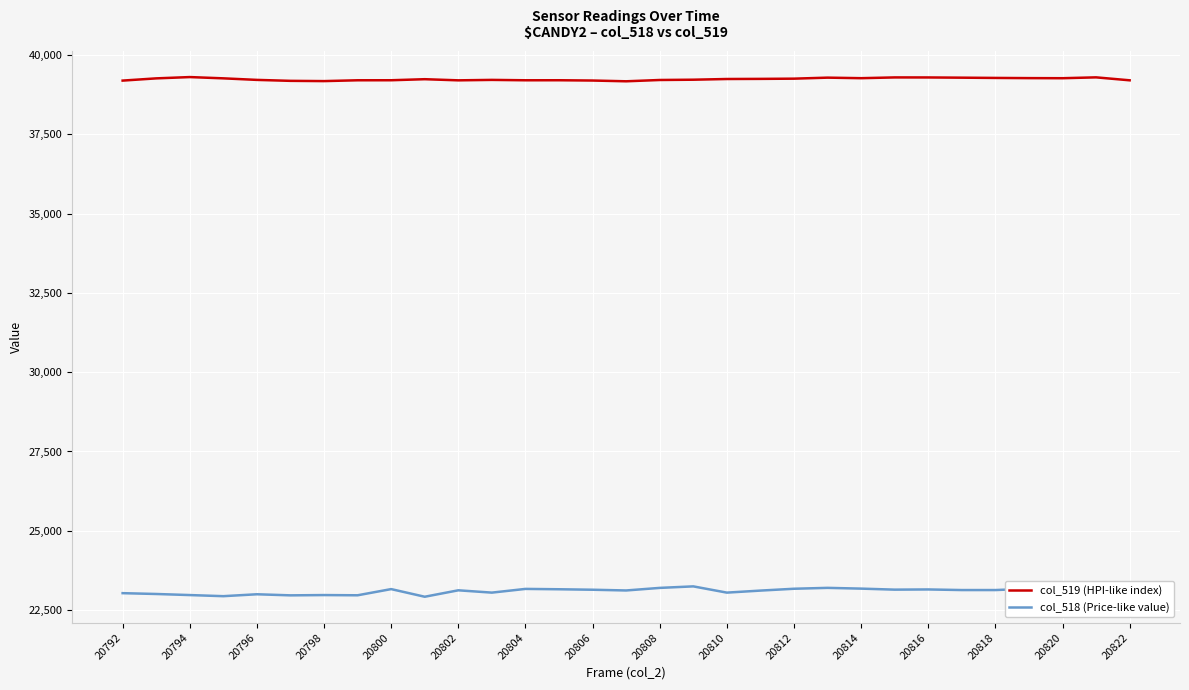

Rank the series by their maximum value, from lowest to highest.

col_518 (Price-like value), col_519 (HPI-like index)